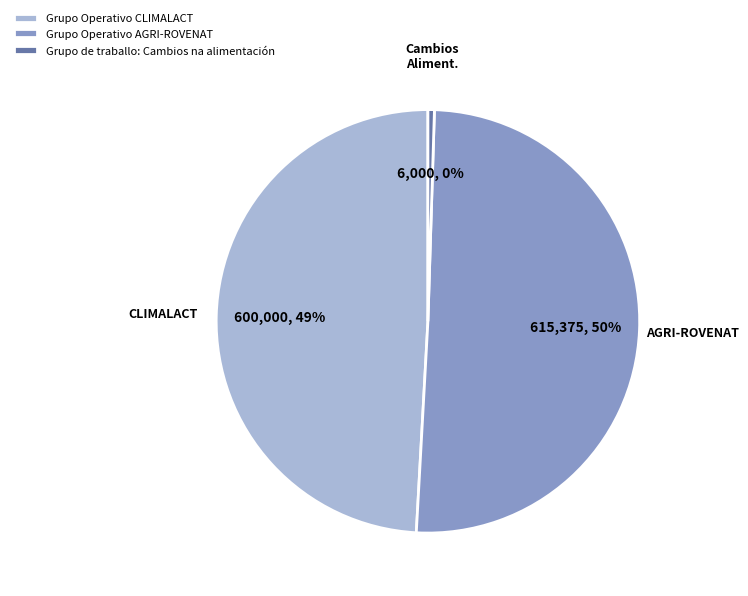

Which category has the biggest portion of the pie?

Grupo Operativo AGRI-ROVENAT